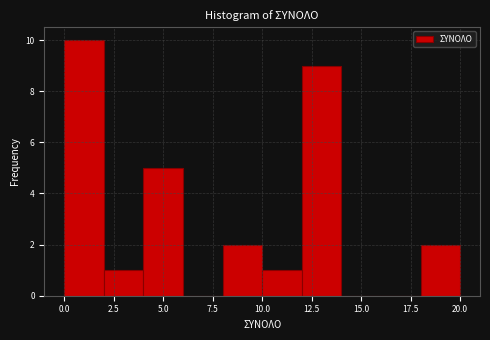

Over which range of the x-axis is the bar tallest?

0 to 2